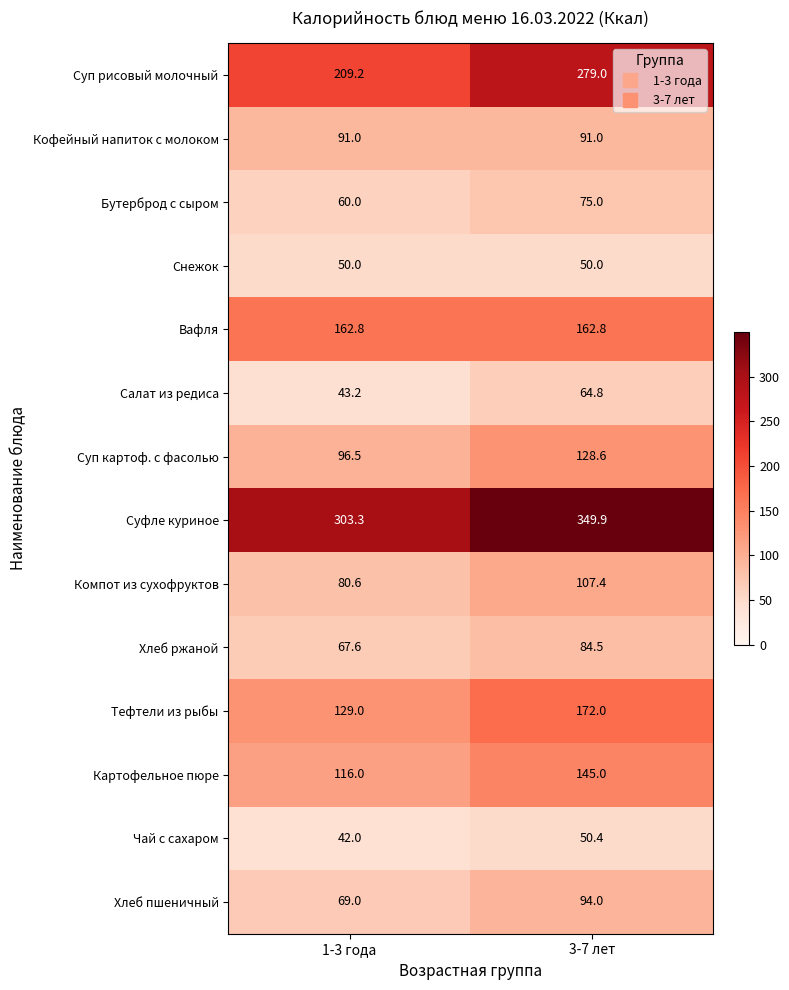

What is the greatest value displayed?

349.9